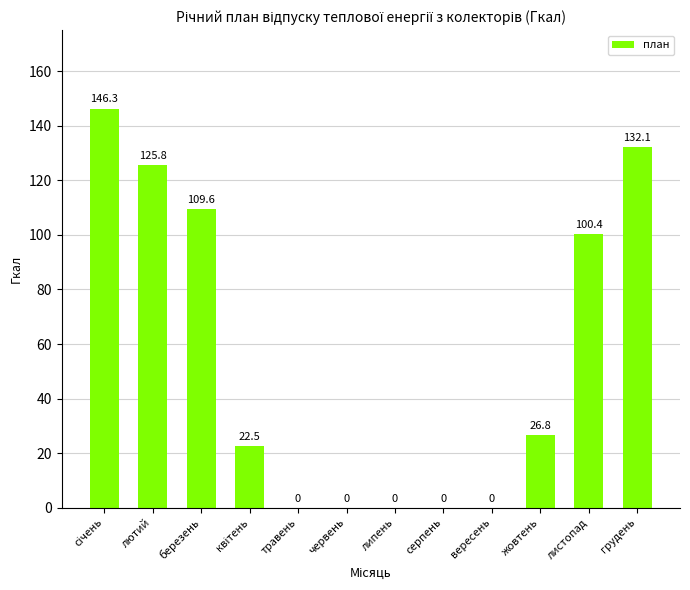

Reading left to right, extract all data points from this chart.

146.3	125.8	109.6	22.5	0.0	0.0	0.0	0.0	0.0	26.8	100.4	132.1